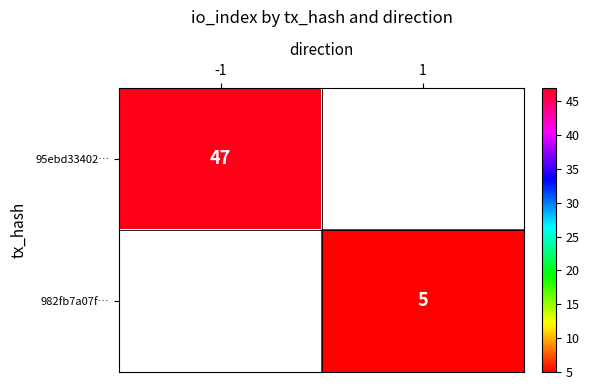

The 982fb7a07f… series shows 2.9 at 1. True or false?

False